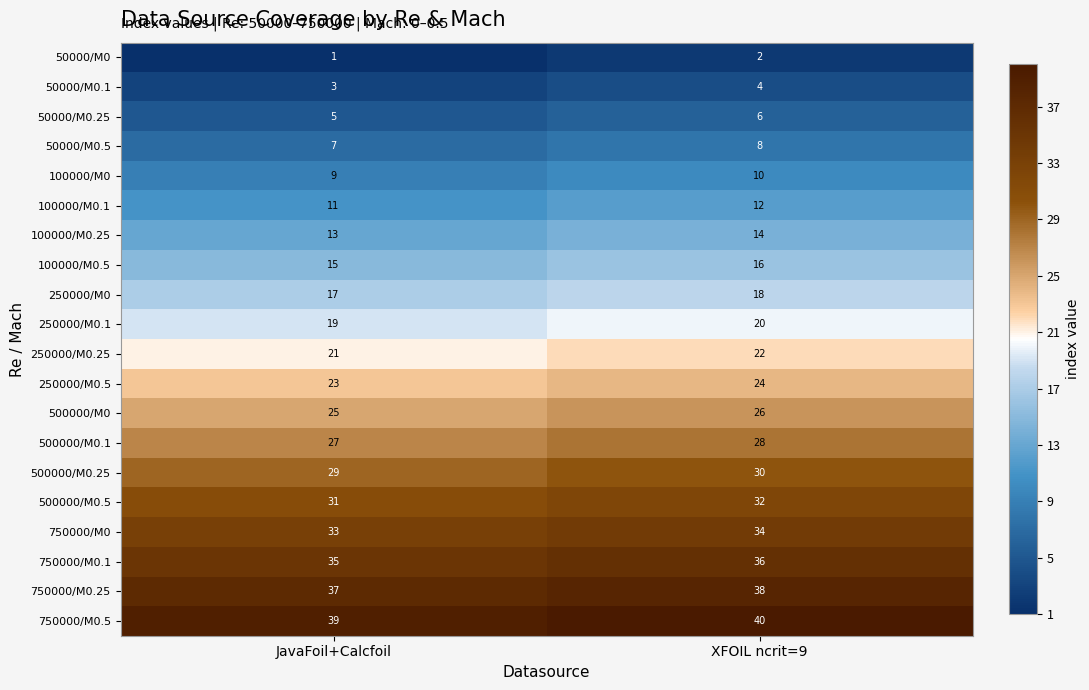

What is the sum of the 50000/M0.1 values at JavaFoil+Calcfoil and XFOIL ncrit=9?

7